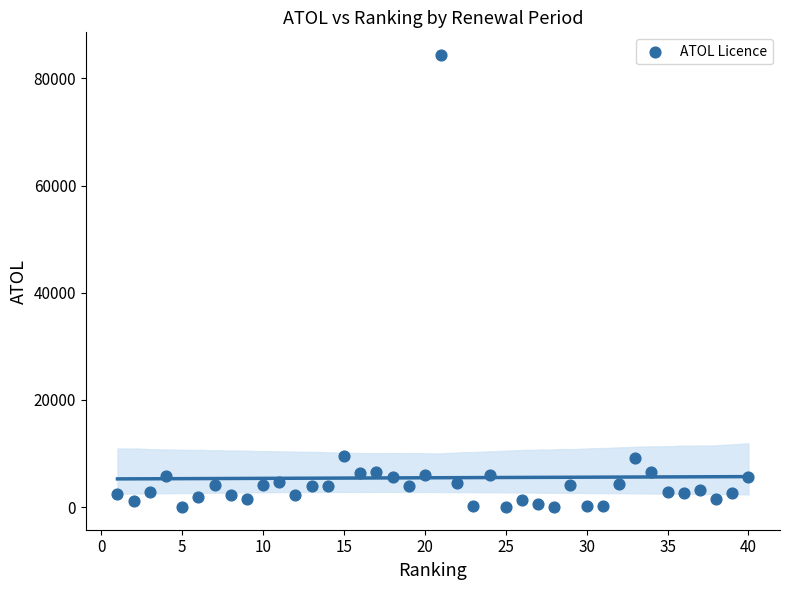

What is the range of Y values (max minus min)?

84337